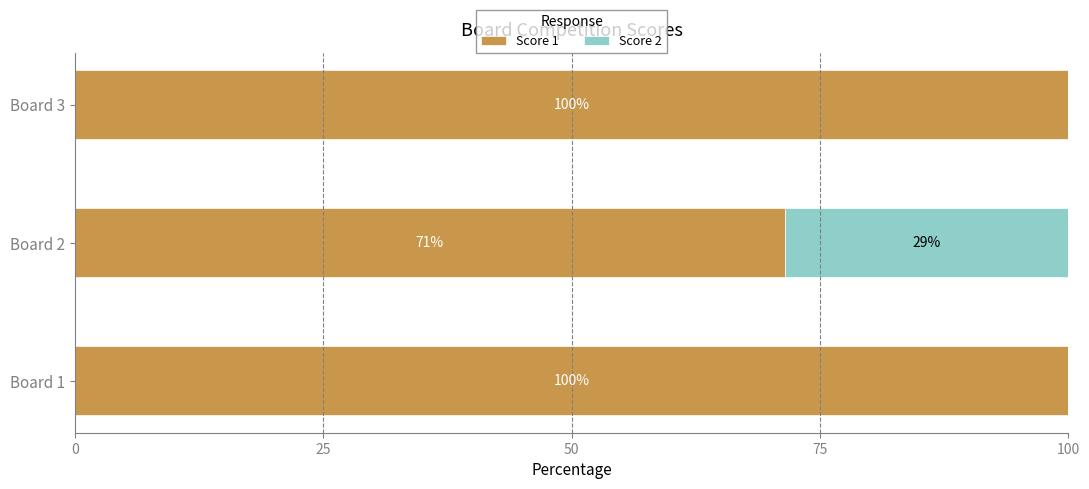

True or false: Score 1 has a value of 54.3 at Board 3.

False